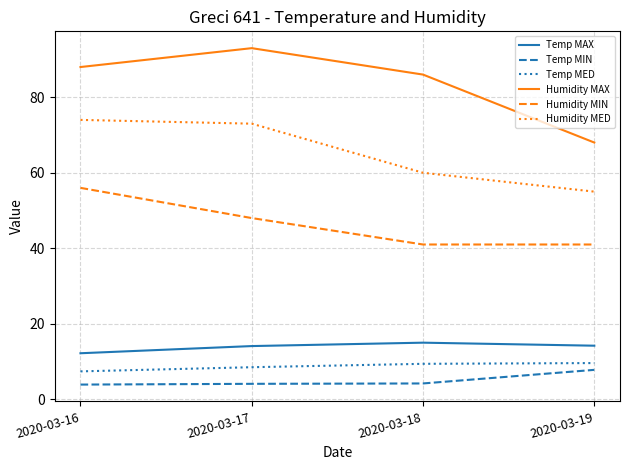

True or false: Temp MIN and Humidity MIN cross at least once.

False